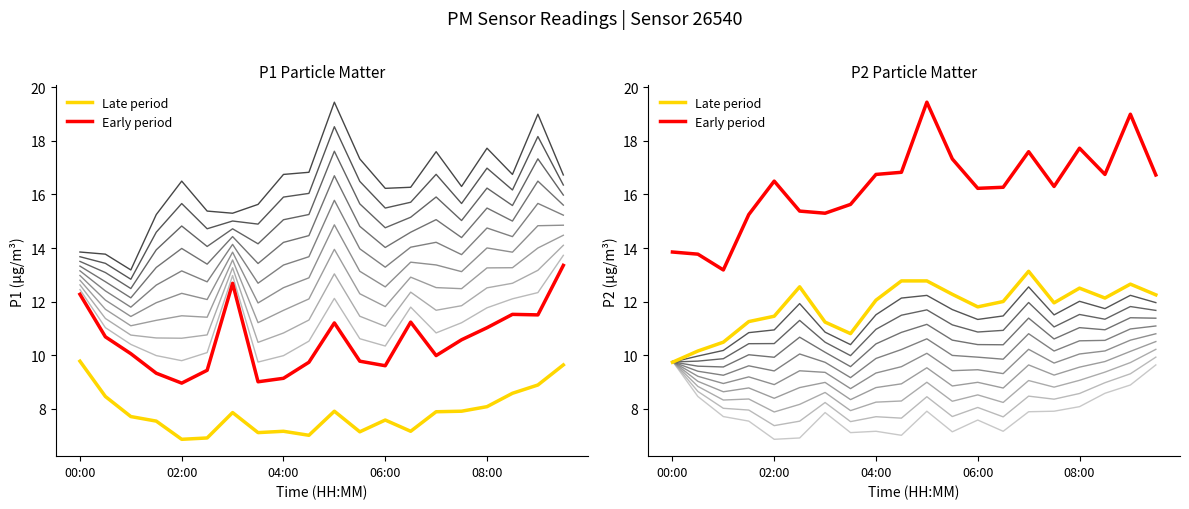

What is the label of the 1st point from the left?

00:00